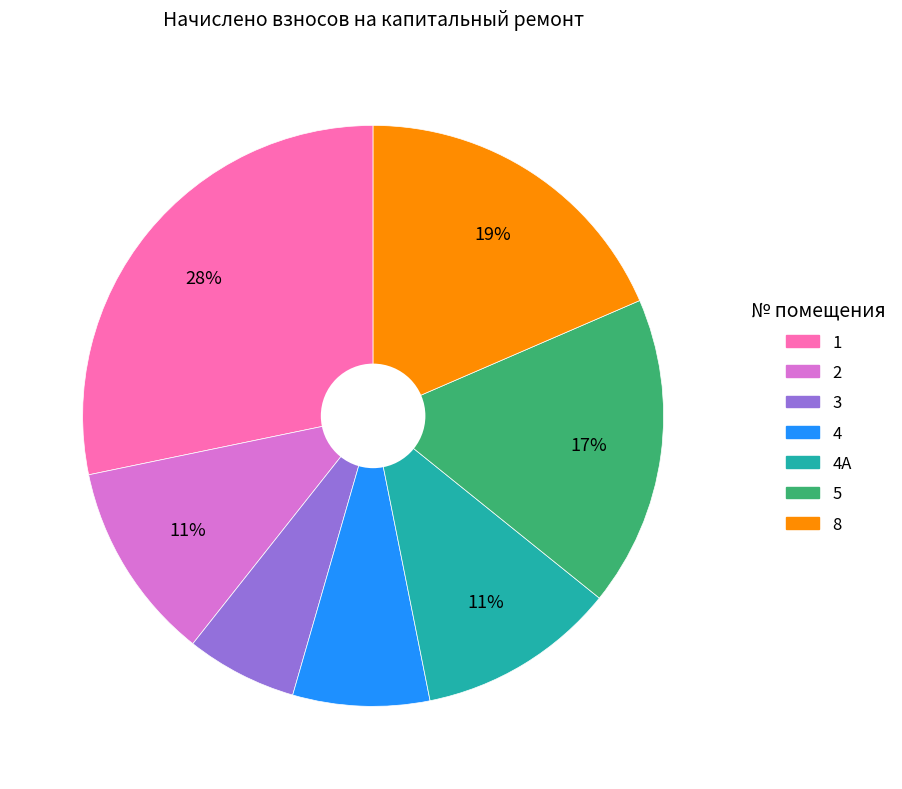

Is there any slice that represents more than half of the pie?

No